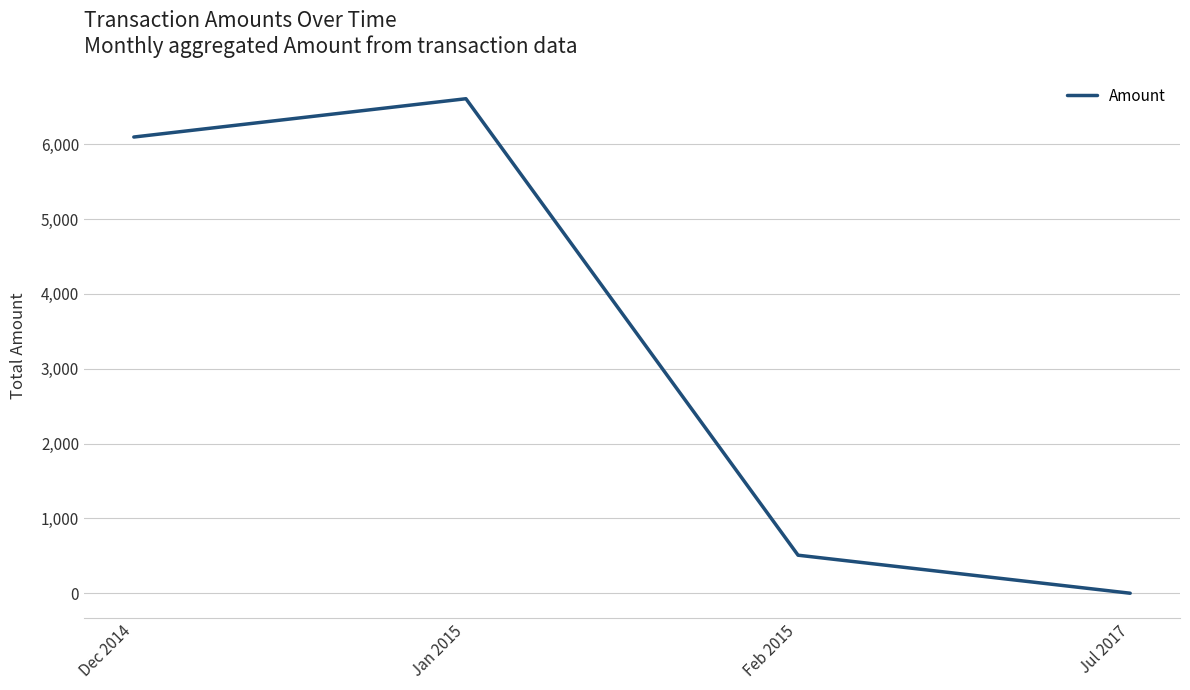

What position from the right is Jan 2015?

3